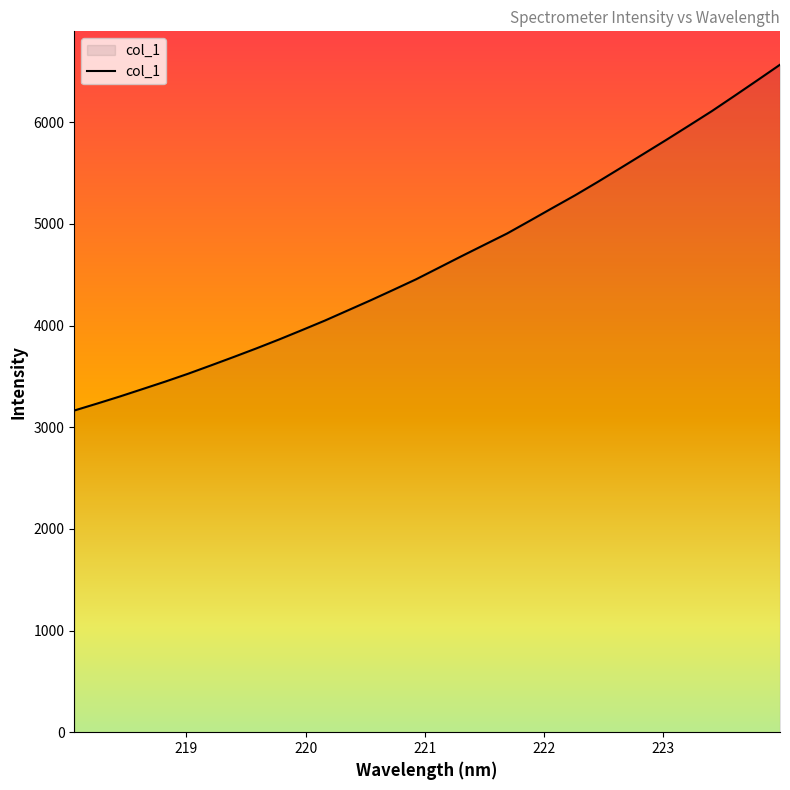

What is the minimum value shown in the chart?

3164.8